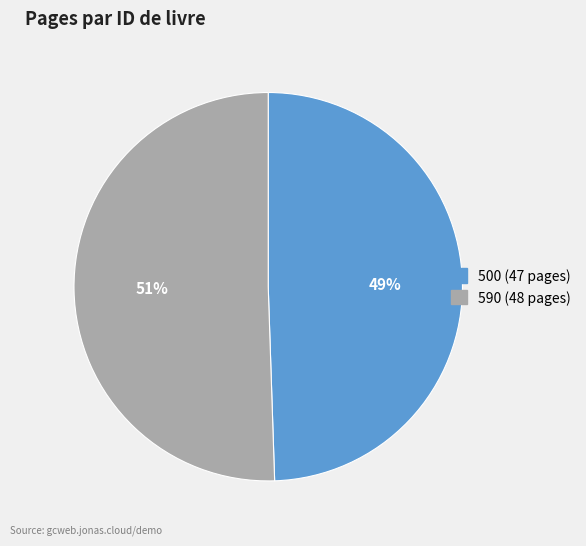

Which slice is the smallest?

500